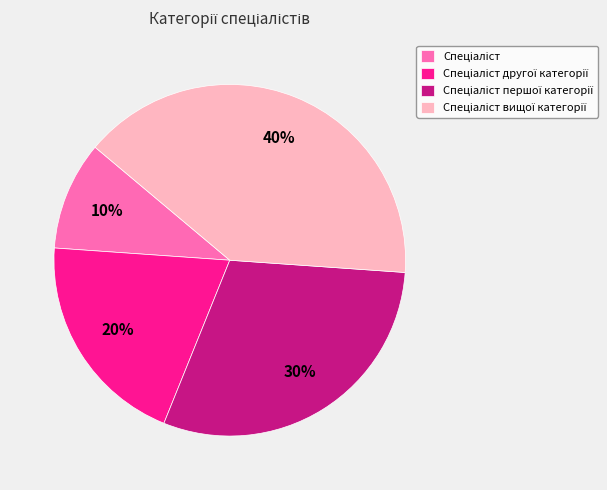

To the nearest percent, what is the average slice percentage?

25%